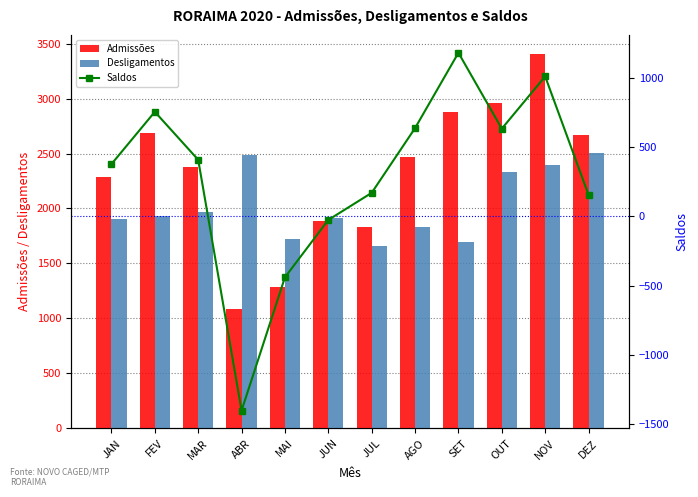

Reading right to left, list all the values displayed in this chart.

Admissões: DEZ=2664	NOV=3408	OUT=2963	SET=2875	AGO=2467	JUL=1834	JUN=1888	MAI=1286	ABR=1085	MAR=2376	FEV=2685	JAN=2285
Desligamentos: DEZ=2507	NOV=2395	OUT=2328	SET=1691	AGO=1828	JUL=1663	JUN=1913	MAI=1726	ABR=2489	MAR=1966	FEV=1928	JAN=1906
Saldos: DEZ=157	NOV=1013	OUT=635	SET=1184	AGO=639	JUL=171	JUN=-25	MAI=-440	ABR=-1404	MAR=410	FEV=757	JAN=379